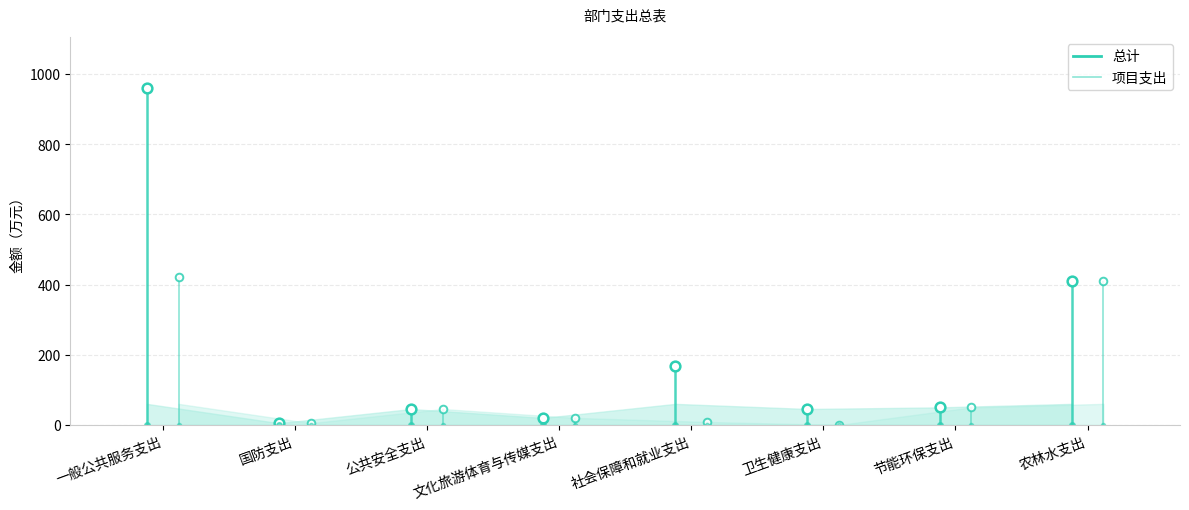

What is the average value of the 项目支出 series?

120.3